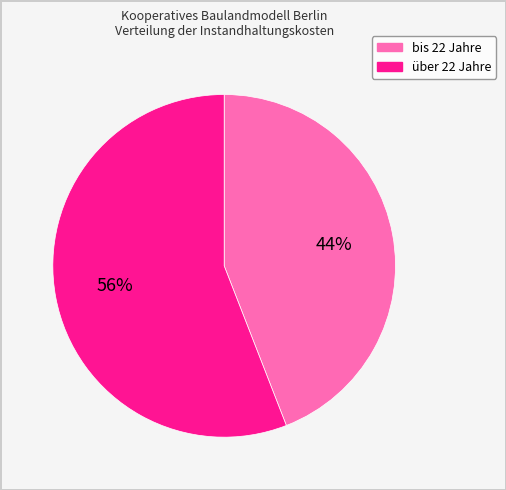

Is there any slice that represents more than half of the pie?

Yes